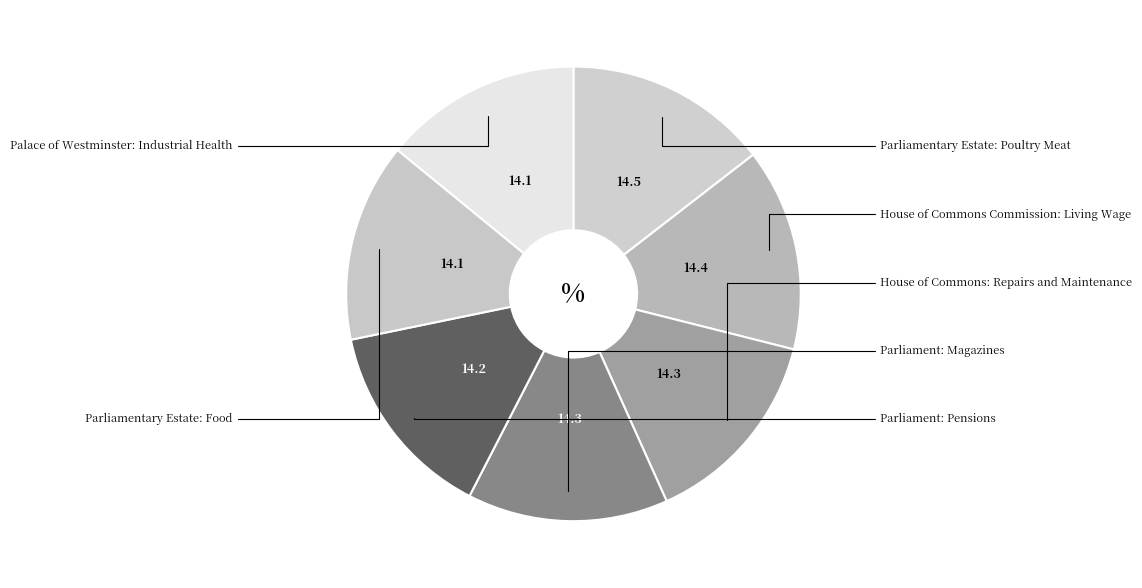

What is the largest slice in the pie chart?

Parliamentary Estate: Poultry Meat